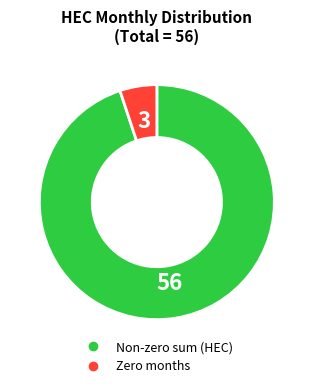

Does any single category account for the majority?

Yes